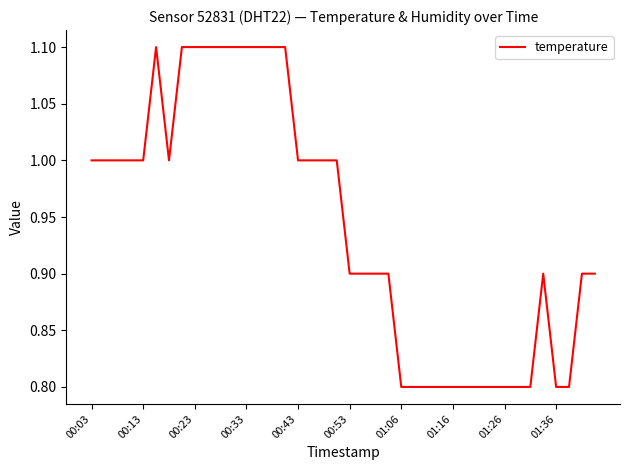

What is the smallest value displayed?

0.8